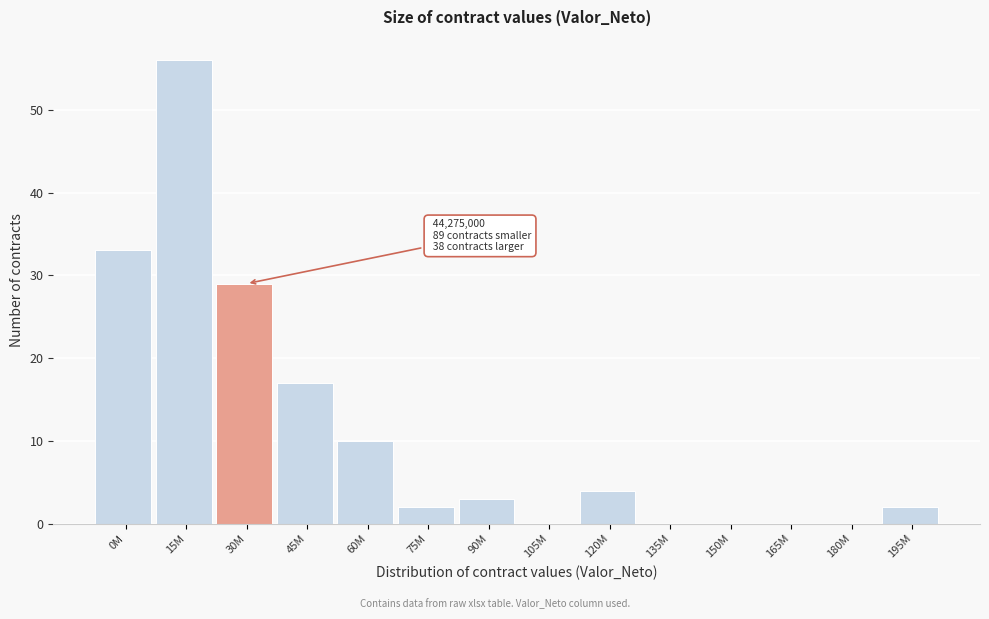

Reading right to left, list all the values displayed in this chart.

195M=2	180M=0	165M=0	150M=0	135M=0	120M=4	105M=0	90M=3	75M=2	60M=10	45M=17	30M=29	15M=56	0M=33